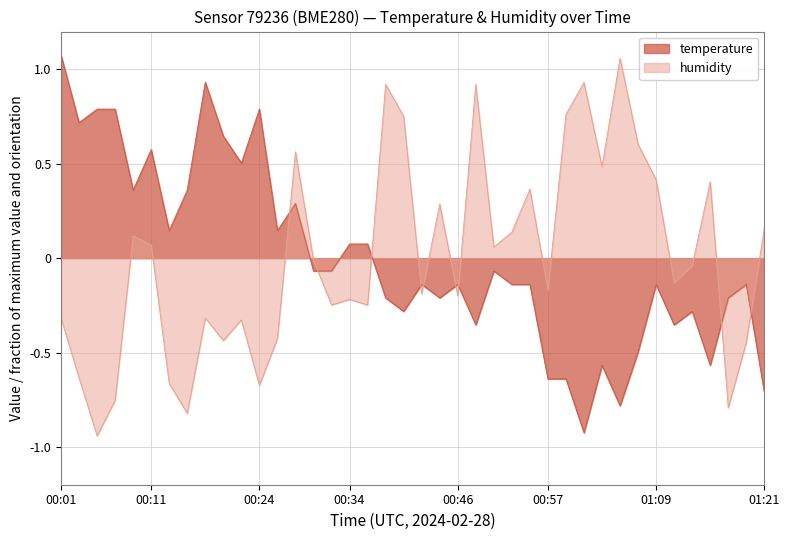

Which series changed the most between 00:32 and 01:19?

humidity